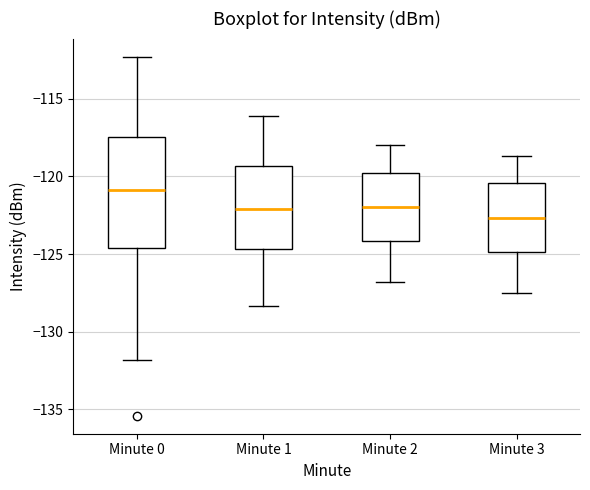

Where does the lower whisker of the box for Minute 1 end on the y-axis? The values are not printed on the chart, so give them approximately, as read against the axis.

-128.5